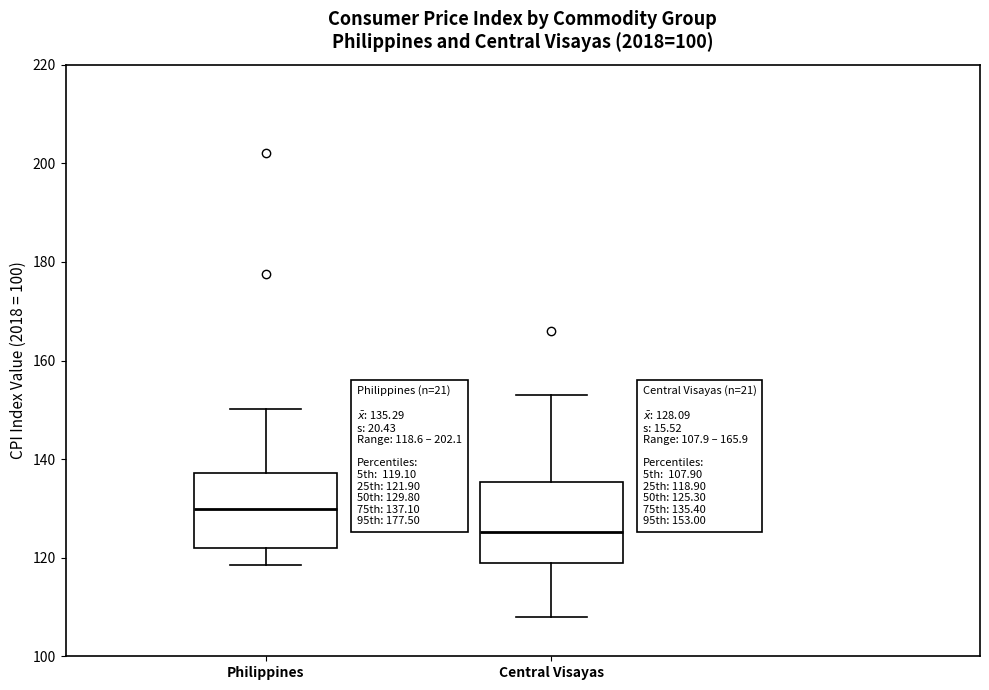

Which box has the lowest median line?

Central Visayas